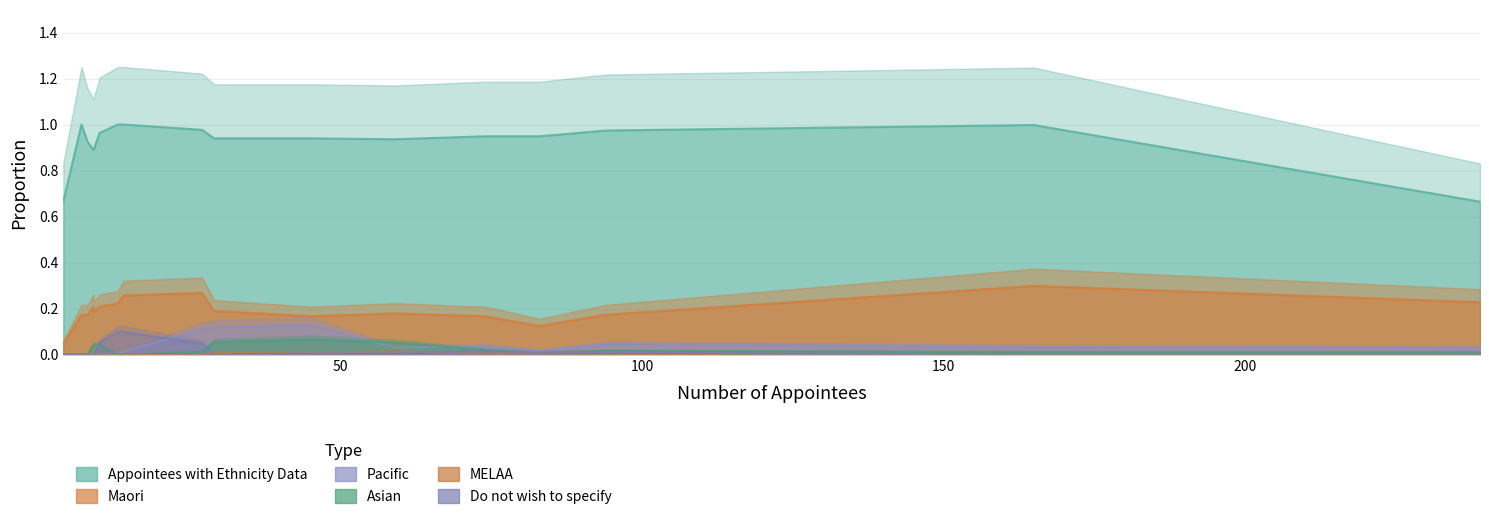

True or false: Appointees with Ethnicity Data (%) and Asian (%) intersect in this chart.

False